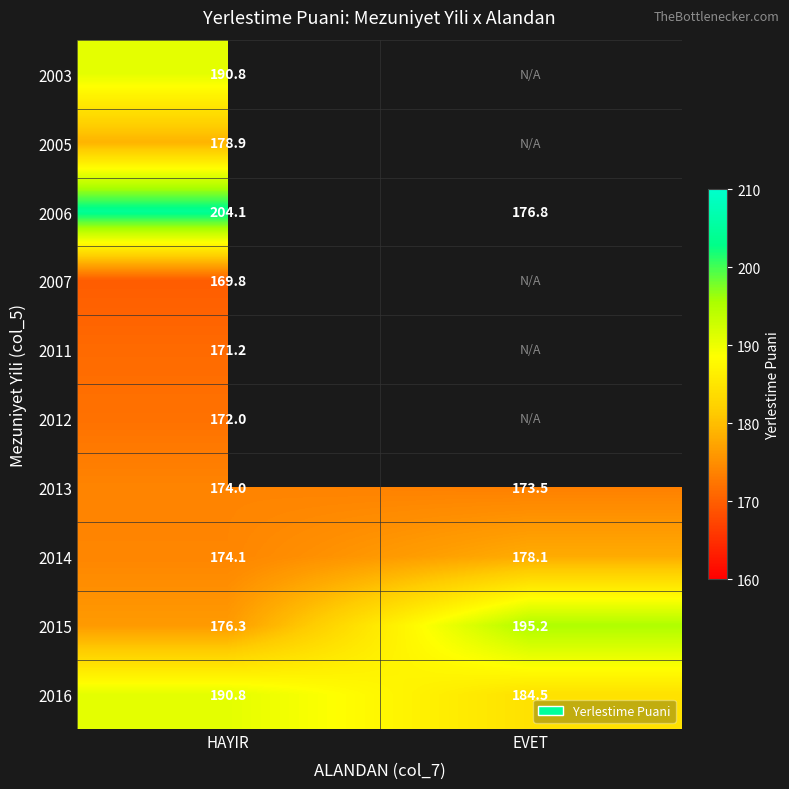

Count the number of data series in this chart.

10